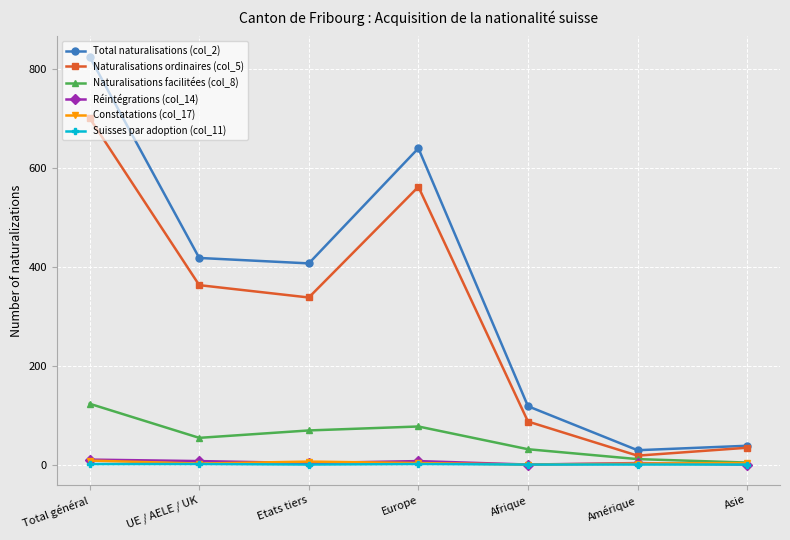

Is it true that Total naturalisations (col_2) equals 730 at UE / AELE / UK?

False